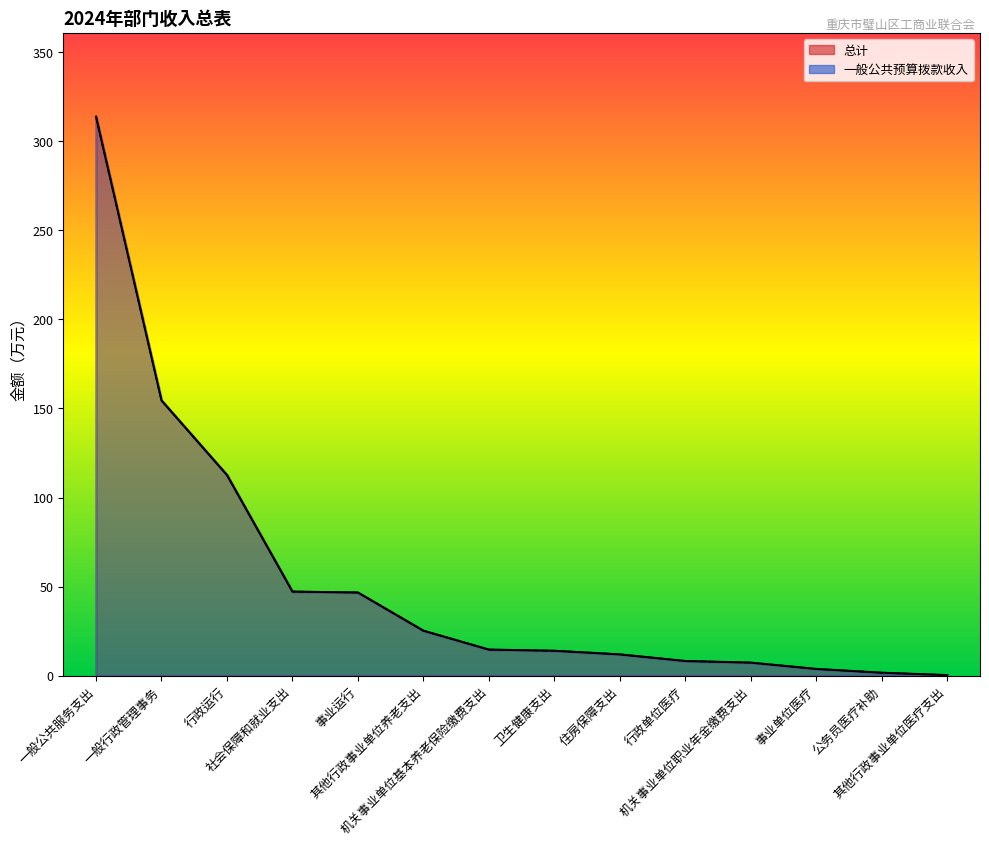

Rank the categories by 一般公共预算拨款收入 value from highest to lowest.

一般公共服务支出, 一般行政管理事务, 行政运行, 社会保障和就业支出, 事业运行, 其他行政事业单位养老支出, 机关事业单位基本养老保险缴费支出, 卫生健康支出, 住房保障支出, 行政单位医疗, 机关事业单位职业年金缴费支出, 事业单位医疗, 公务员医疗补助, 其他行政事业单位医疗支出